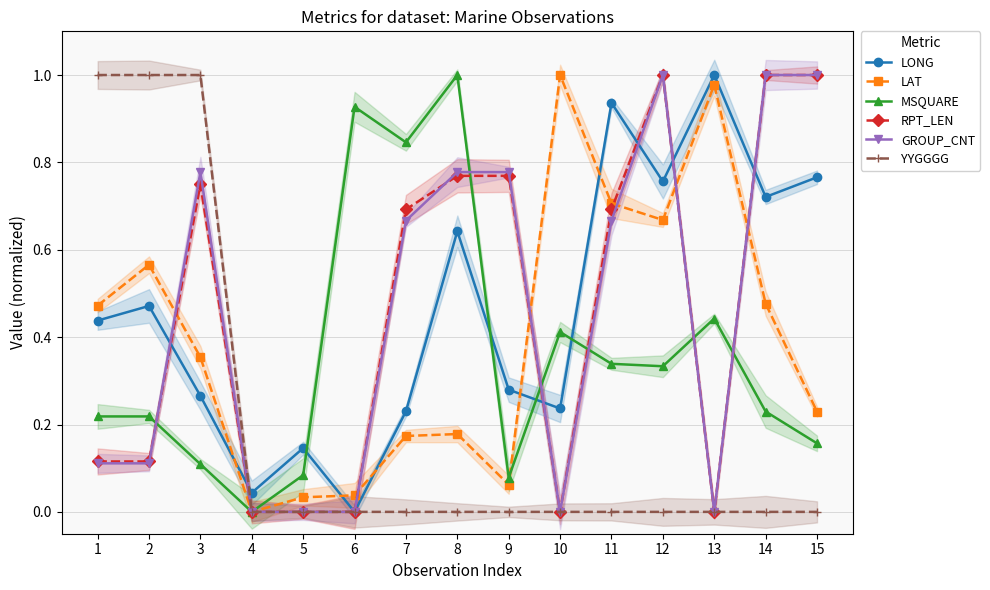

Reading right to left, list all the values displayed in this chart.

LONG: 15=0.8	14=0.7	13=1.0	12=0.8	11=0.9	10=0.2	9=0.3	8=0.6	7=0.2	6=0.0	5=0.1	4=0.0	3=0.3	2=0.5	1=0.4
LAT: 15=0.2	14=0.5	13=1.0	12=0.7	11=0.7	10=1.0	9=0.1	8=0.2	7=0.2	6=0.0	5=0.0	4=0.0	3=0.4	2=0.6	1=0.5
MSQUARE: 15=0.2	14=0.2	13=0.4	12=0.3	11=0.3	10=0.4	9=0.1	8=1.0	7=0.8	6=0.9	5=0.1	4=0.0	3=0.1	2=0.2	1=0.2
RPT_LEN: 15=1.0	14=1.0	13=0.0	12=1.0	11=0.7	10=0.0	9=0.8	8=0.8	7=0.7	6=0.0	5=0.0	4=0.0	3=0.8	2=0.1	1=0.1
GROUP_CNT: 15=1.0	14=1.0	13=0.0	12=1.0	11=0.7	10=0.0	9=0.8	8=0.8	7=0.7	6=0.0	5=0.0	4=0.0	3=0.8	2=0.1	1=0.1
YYGGGG: 15=0.0	14=0.0	13=0.0	12=0.0	11=0.0	10=0.0	9=0.0	8=0.0	7=0.0	6=0.0	5=0.0	4=0.0	3=1.0	2=1.0	1=1.0